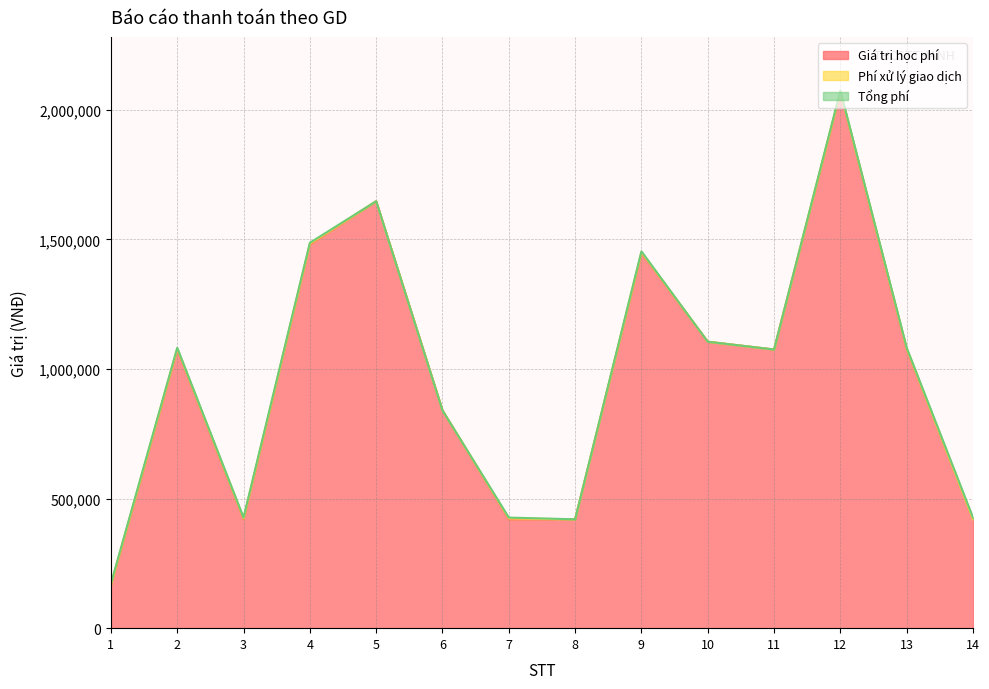

Reading right to left, extract all data points from this chart.

Giá trị học phí: 420000	1075000	2067000	1075000	1105000	1447000	420000	420000	840000	1647000	1480000	420000	1075000	165000
Phí xử lý giao dịch: 0	3300	3300	0	0	3300	0	3300	0	0	3300	3300	3300	3300
Tổng phí: 6300	3300	3300	0	0	3300	0	3300	0	0	3300	3300	3300	3300